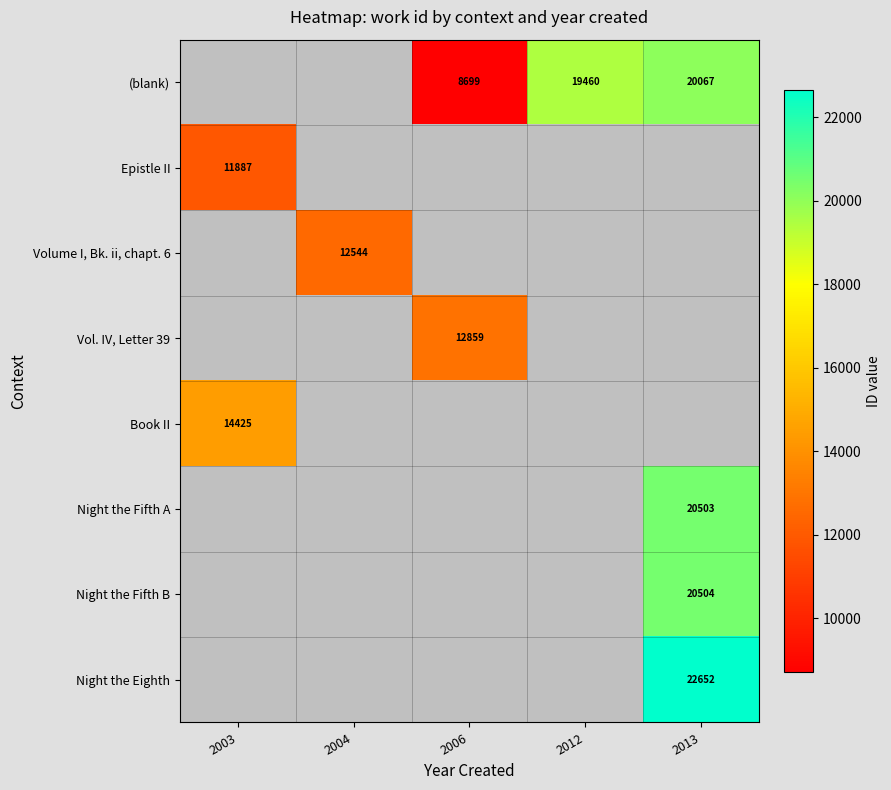

How many categories are shown in the chart?

5